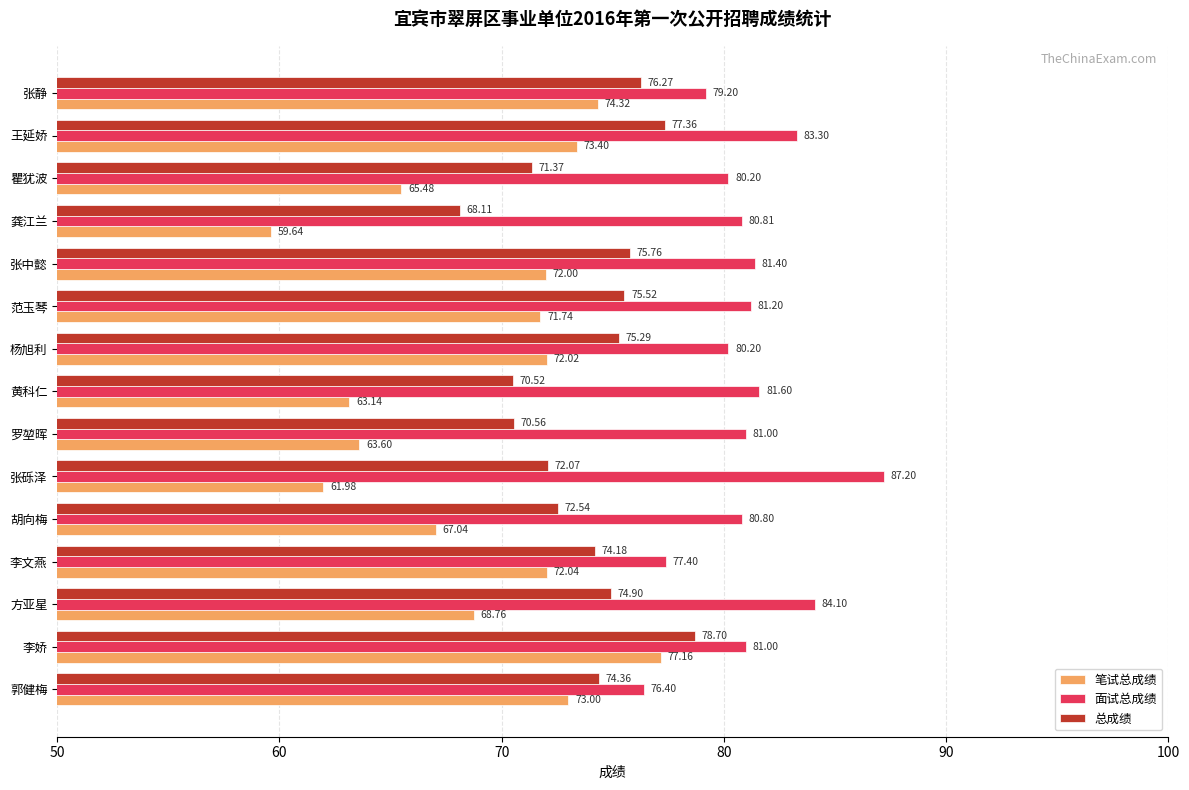

At which label is 笔试总成绩 closest to 68?

方亚星